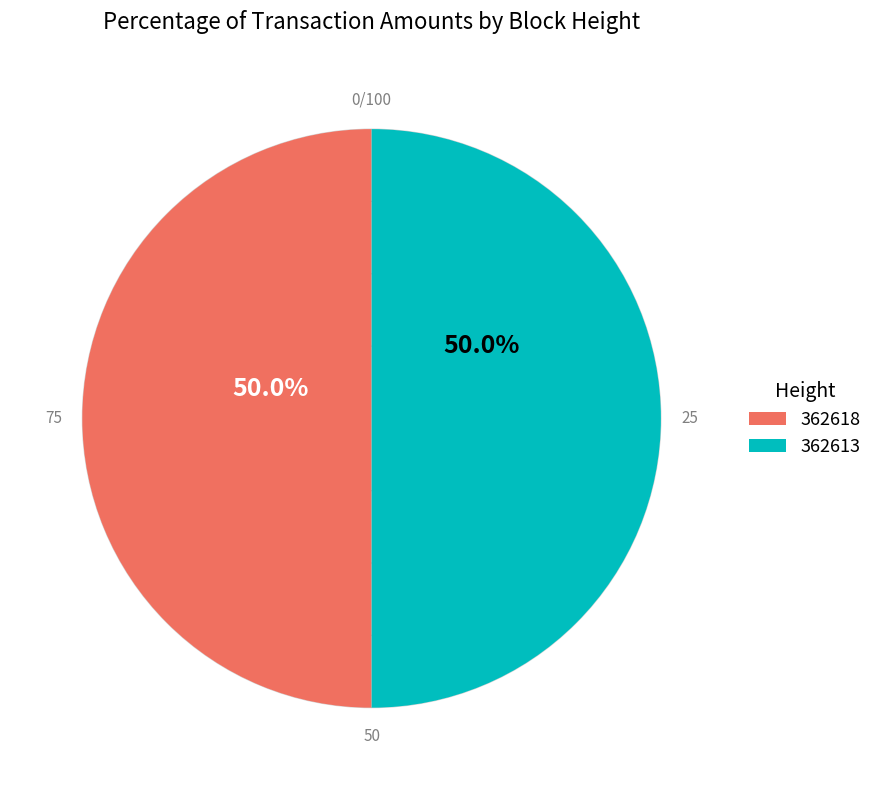

To the nearest percent, what portion does 362613 represent?

50%